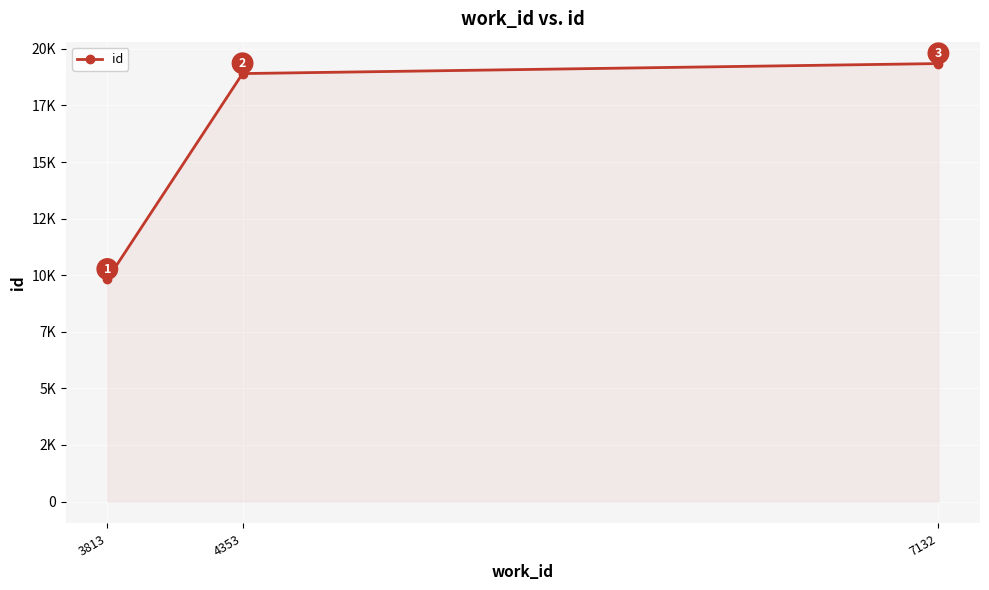

Does the chart have visible grid lines?

Yes